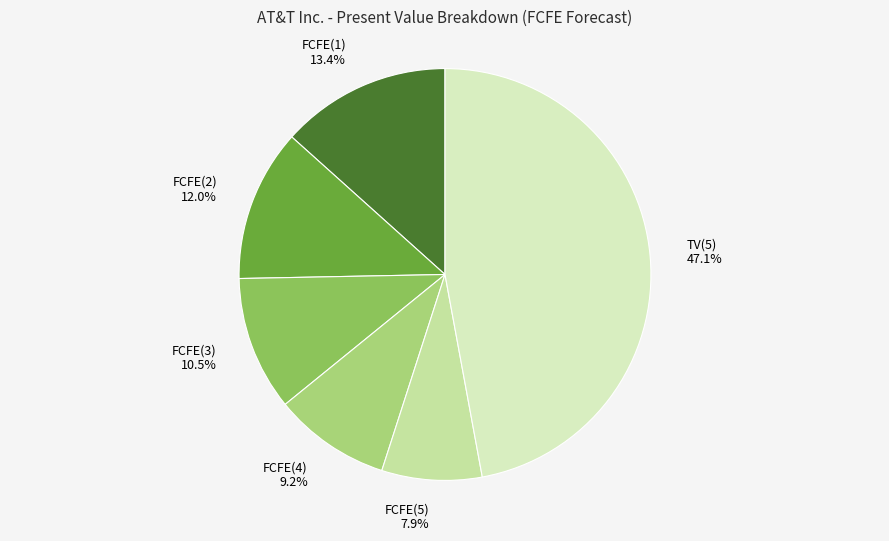

To the nearest percent, what is the difference between the largest and smallest slice percentages?

39%